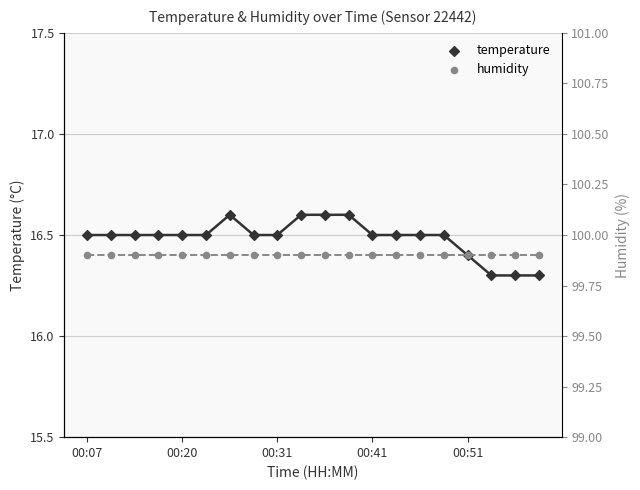

Which series reaches the minimum Y coordinate?

temperature